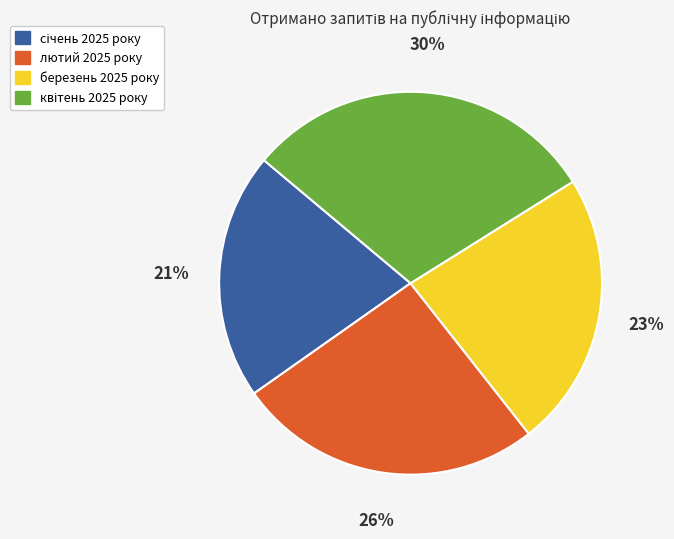

Does any single category account for the majority?

No